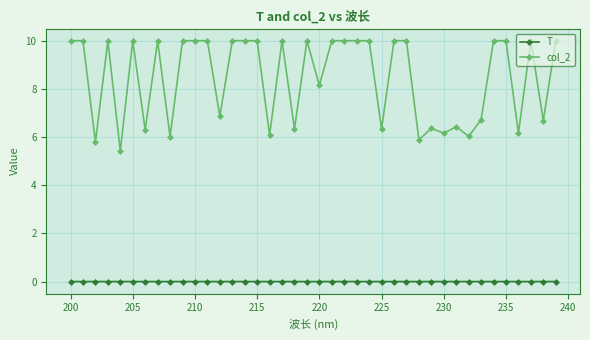

How many lines are shown in the chart?

2